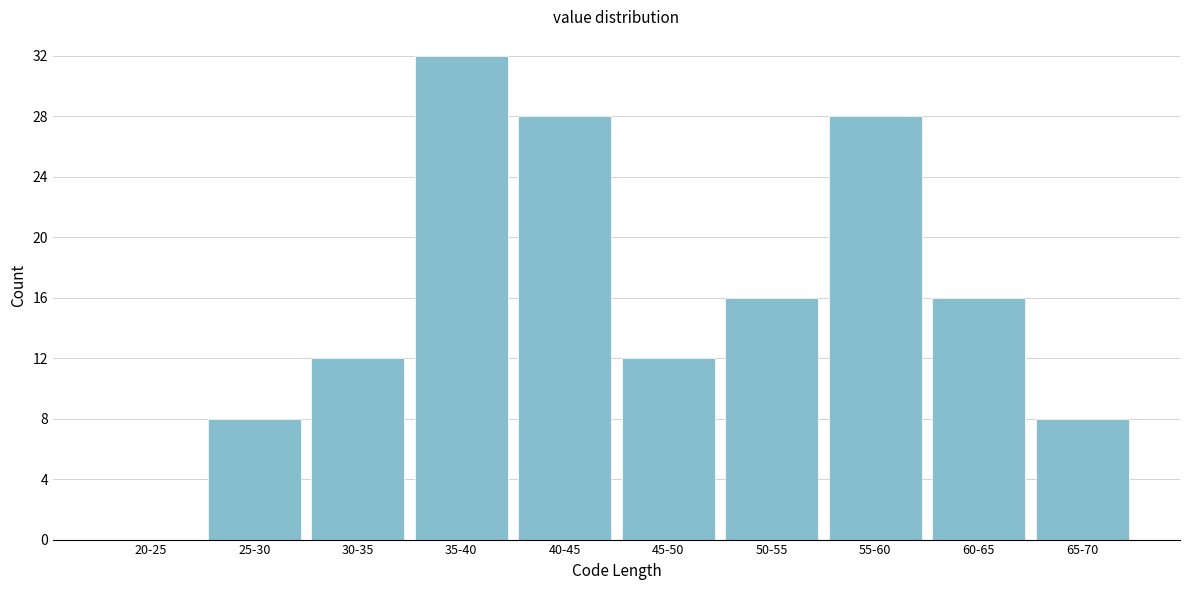

Reading left to right, what are all the values shown in this chart?

20-25=0	25-30=8	30-35=12	35-40=32	40-45=28	45-50=12	50-55=16	55-60=28	60-65=16	65-70=8